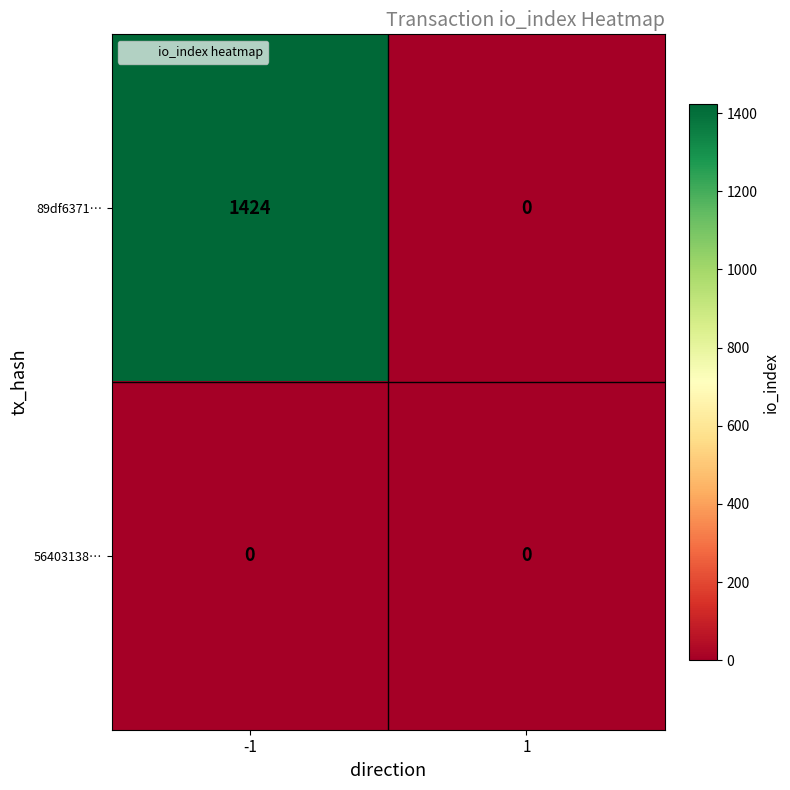

What is the sum of all 89df6371… values?

1424